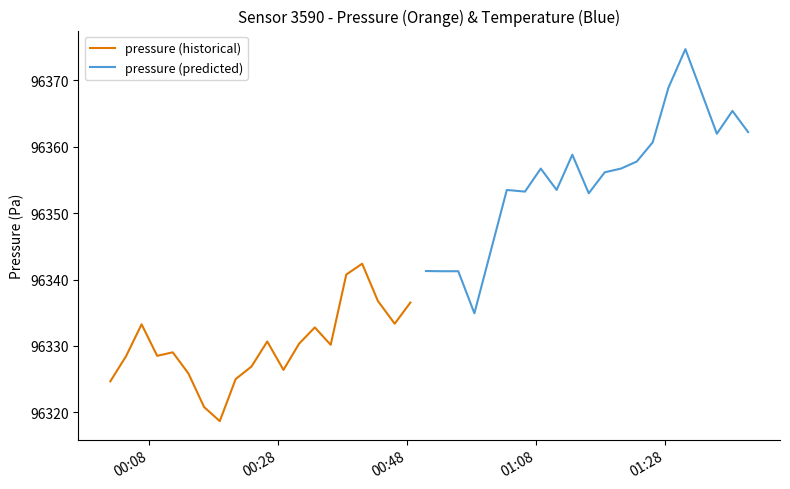

List the series in order of their overall mean, highest first.

pressure (predicted), pressure (historical)